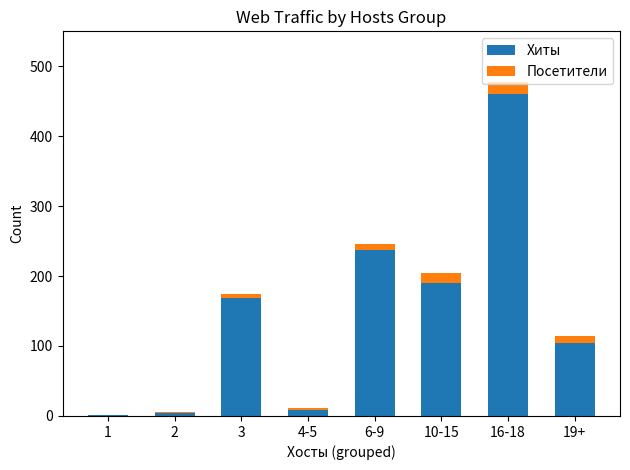

The value of Хиты at 16-18 is 460. True or false?

True